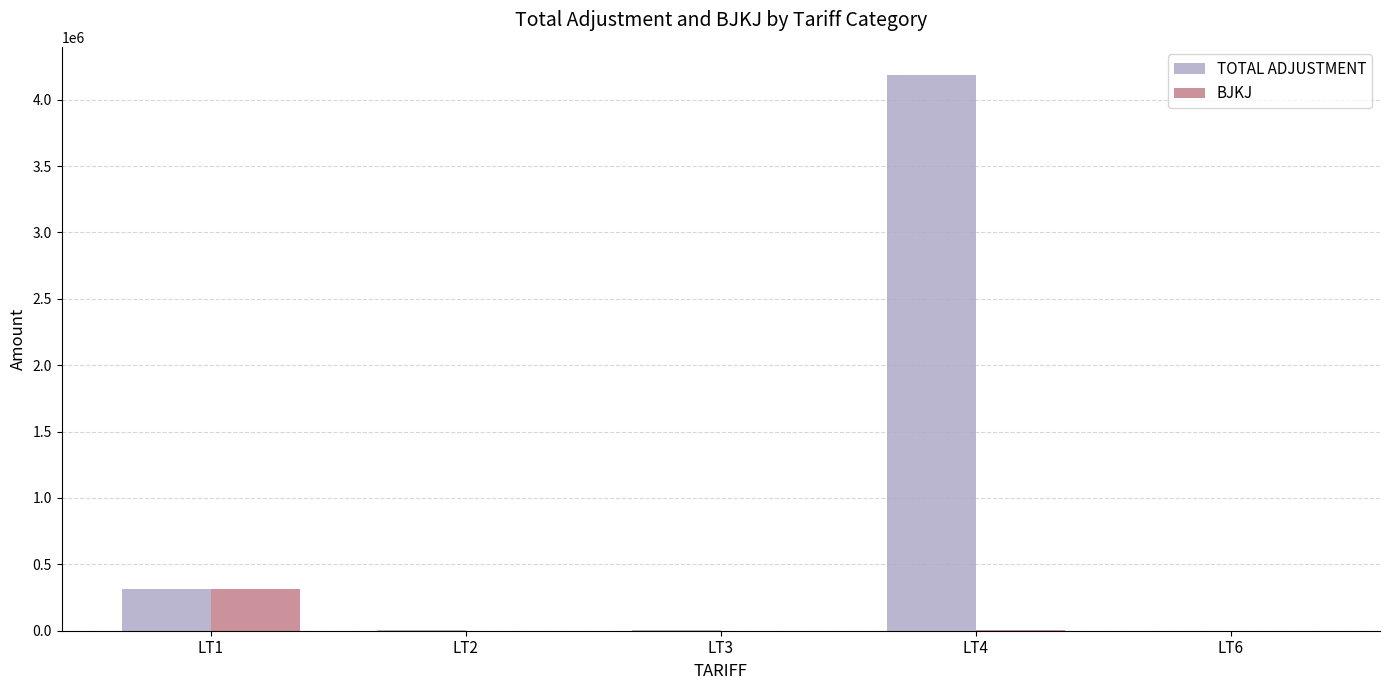

The value of TOTAL ADJUSTMENT at LT2 is 4176.0. True or false?

True